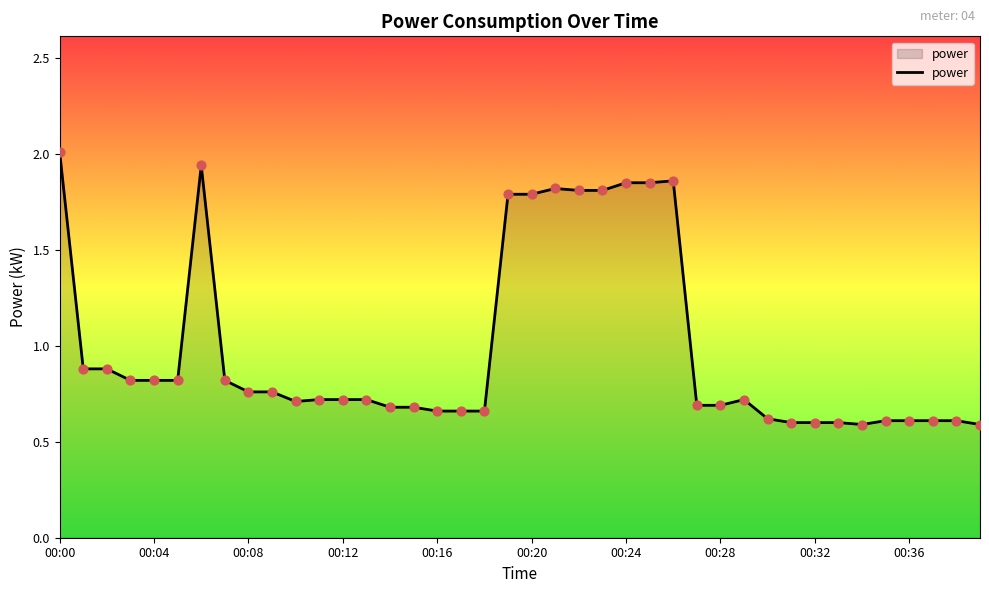

What is the maximum value shown in the chart?

2.0